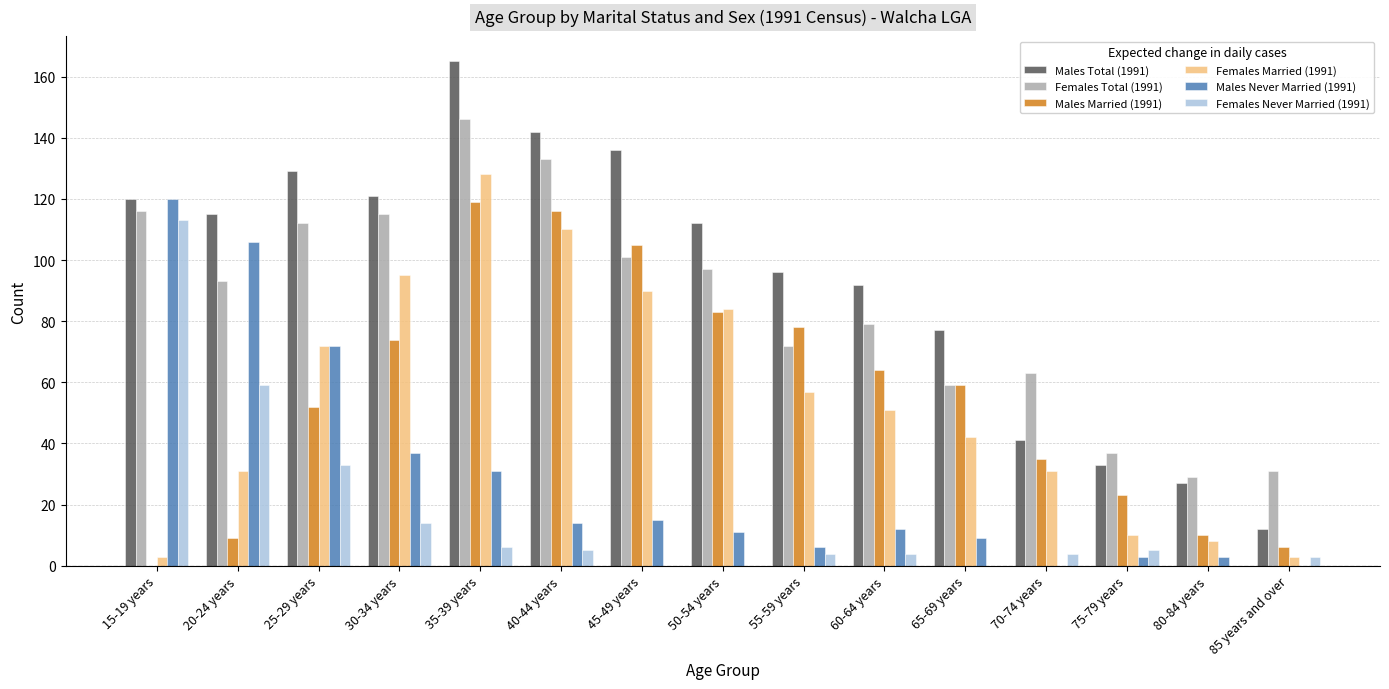

What is the average value of the Males Total (1991) series?

95